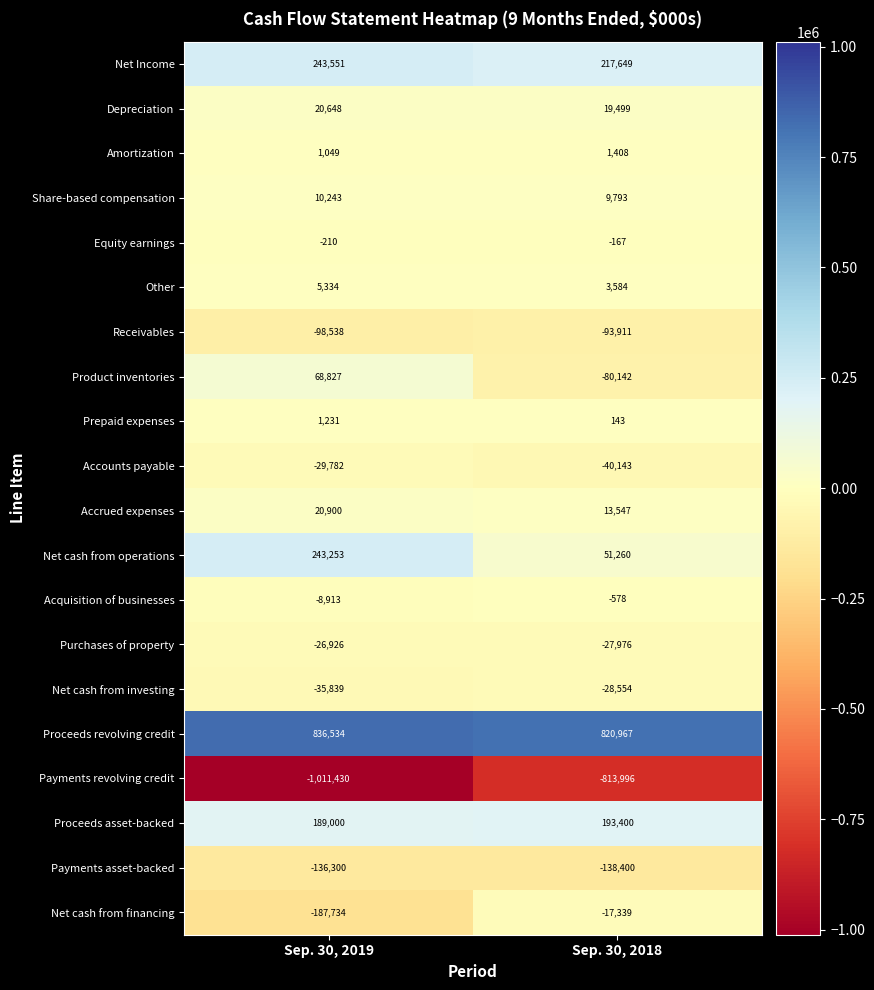

At which category is the sum across all series the highest?

Sep. 30, 2019